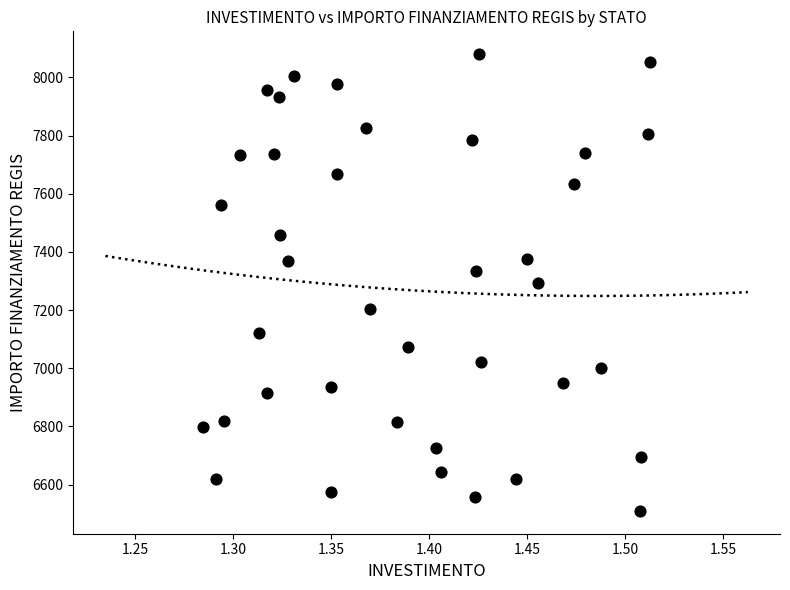

What is the range of Y values (max minus min)?

1570.2